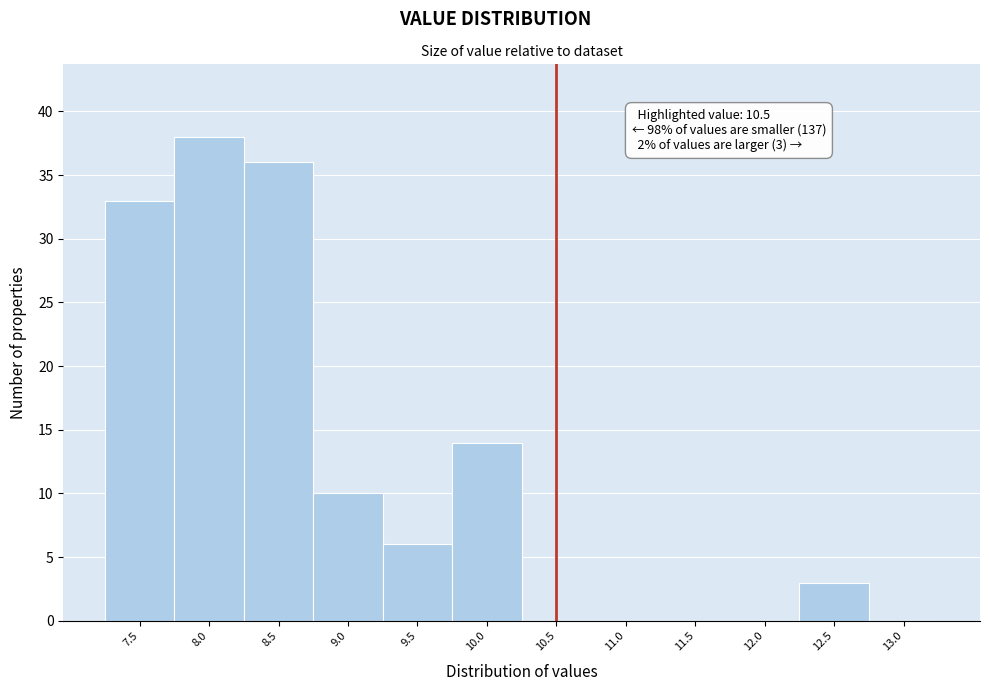

Reading left to right, what are all the values shown in this chart?

7.5=33	8.0=38	8.5=36	9.0=10	9.5=6	10.0=14	10.5=0	11.0=0	11.5=0	12.0=0	12.5=3	13.0=0